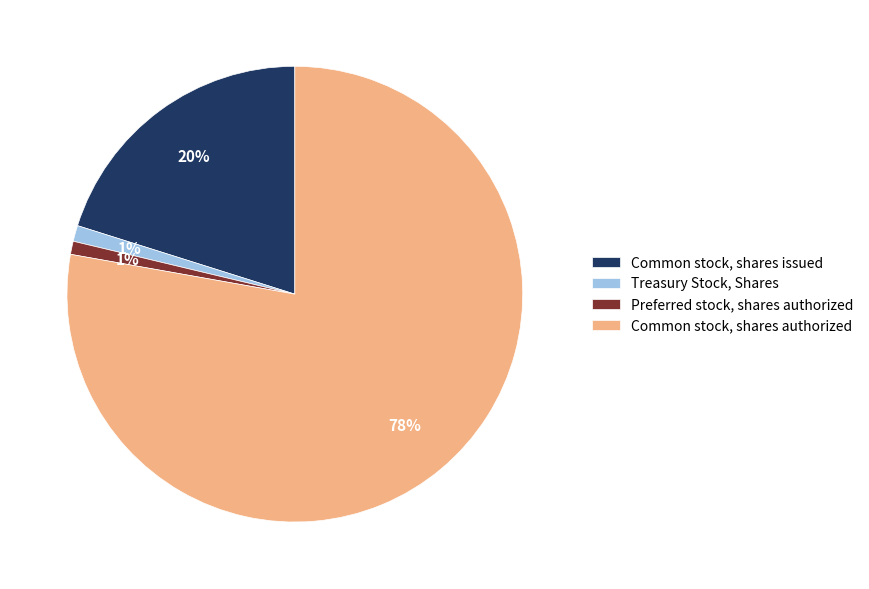

Combined, do Common stock, shares authorized and Common stock, shares issued account for over 50%?

Yes